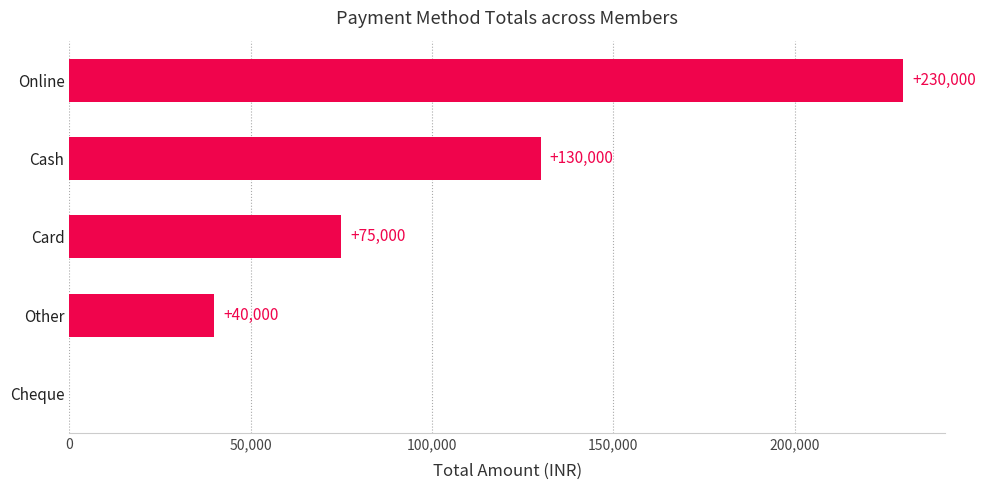

Which has a higher value, Other or Online?

Online